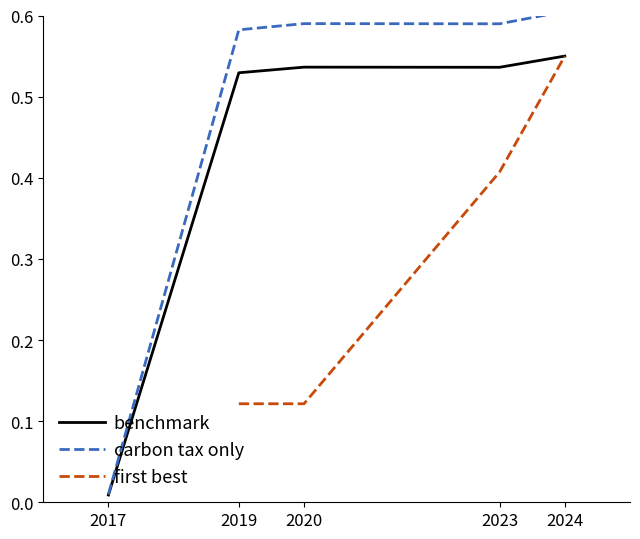

What is the total value across all series at 2019?

1.2